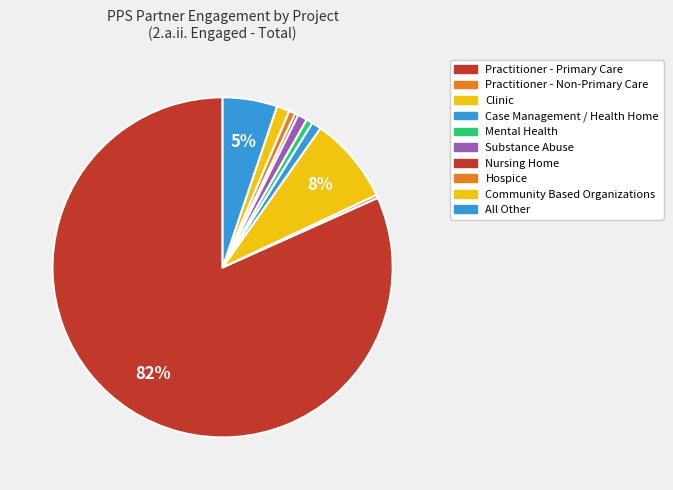

What percentage is the Case Management / Health Home slice, to the nearest percent?

1%